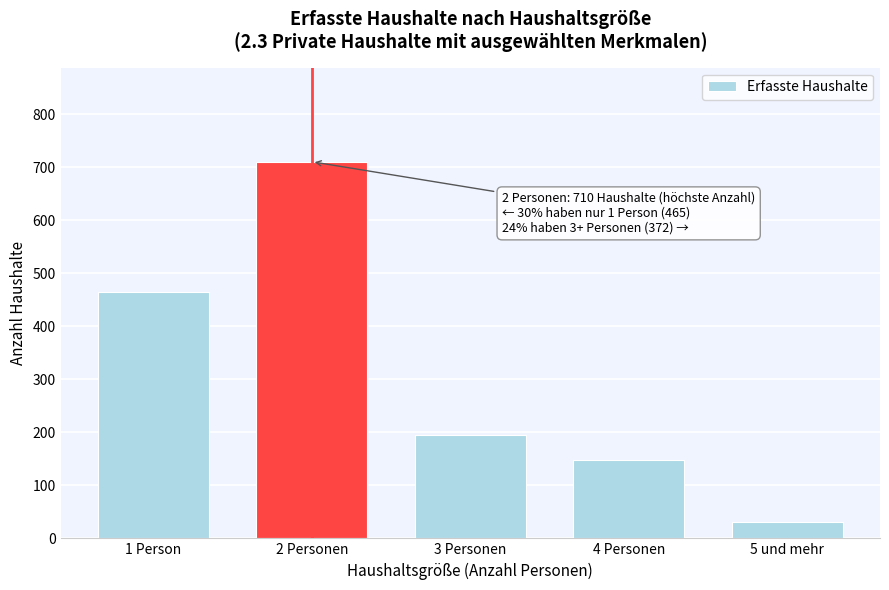

Reading right to left, list all the values displayed in this chart.

5 und mehr=30	4 Personen=147	3 Personen=195	2 Personen=710	1 Person=465